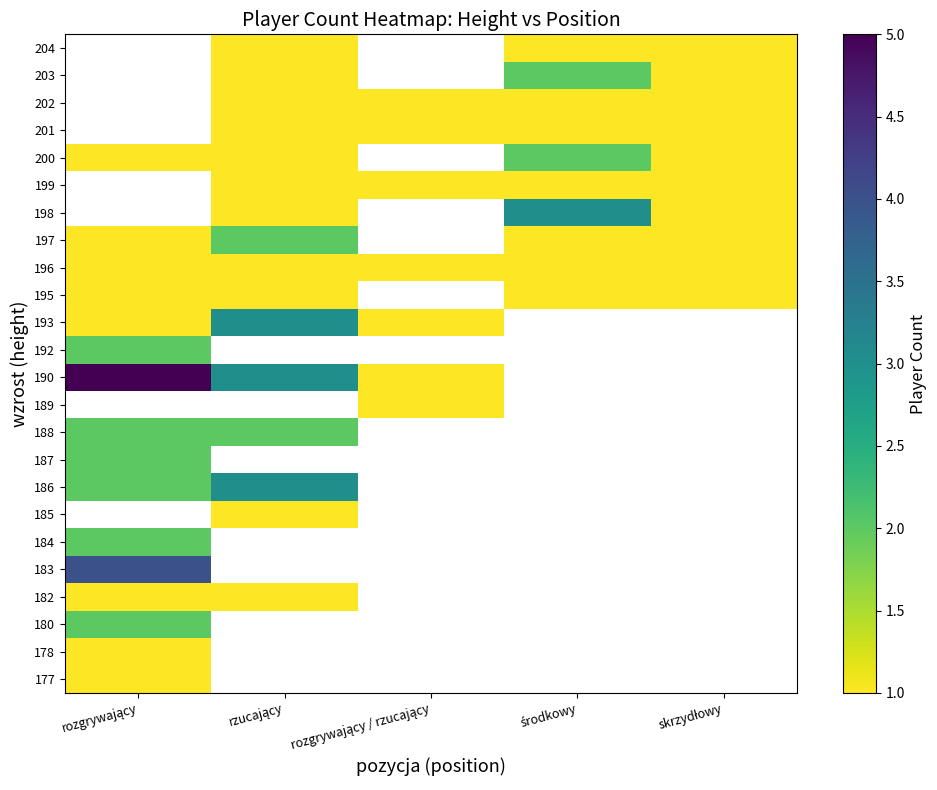

At which category does the chart reach its peak across all series?

rozgrywający